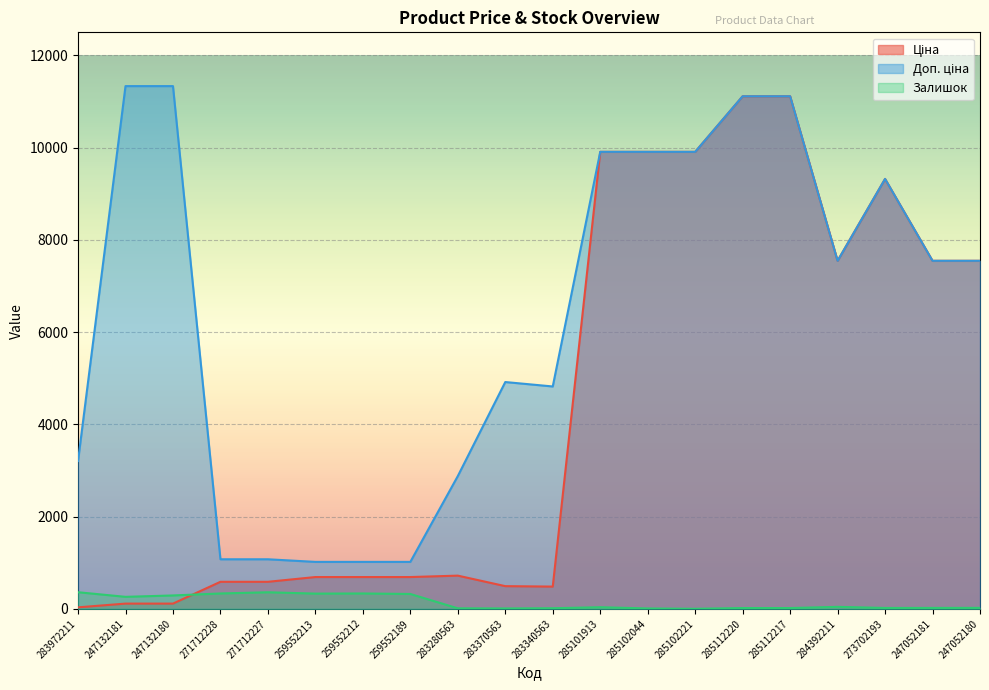

True or false: Доп. ціна has more than 0 interior local peaks.

True